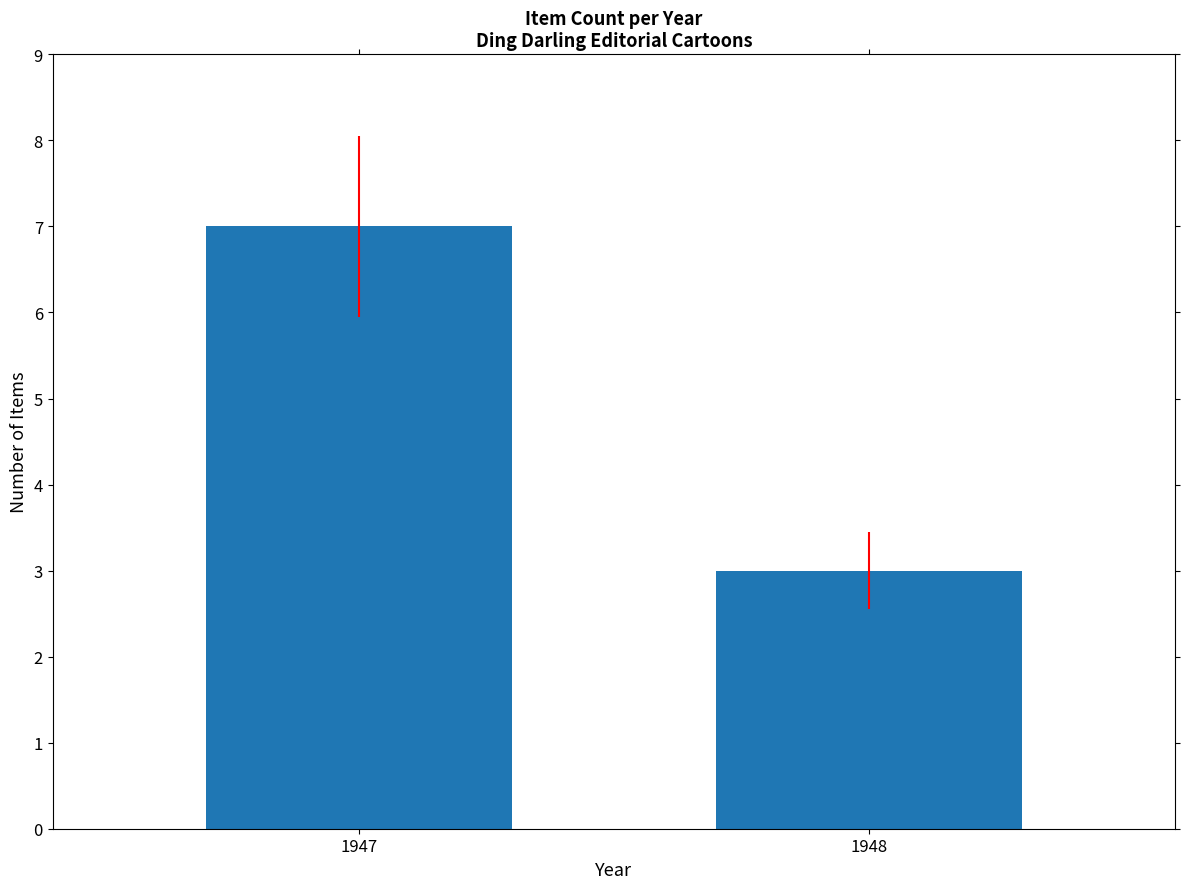

How many data points are less than 7?

1